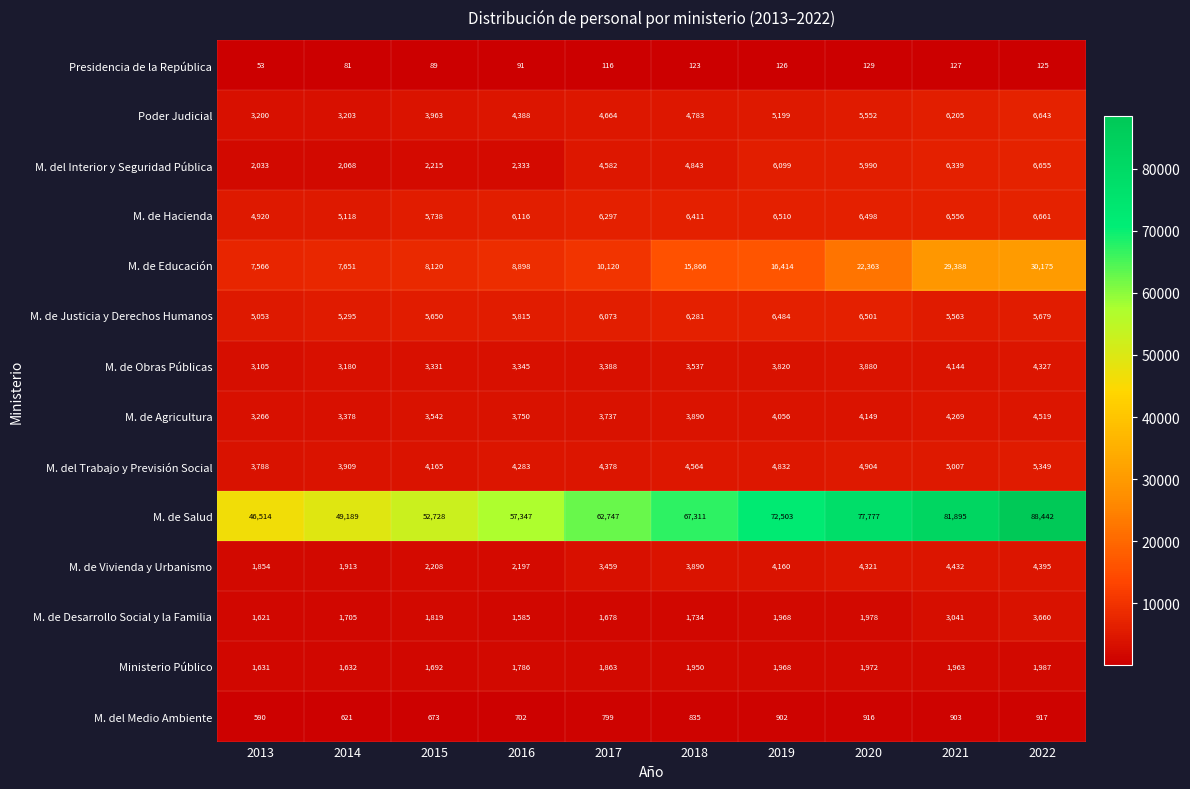

What is the smallest value displayed?

53